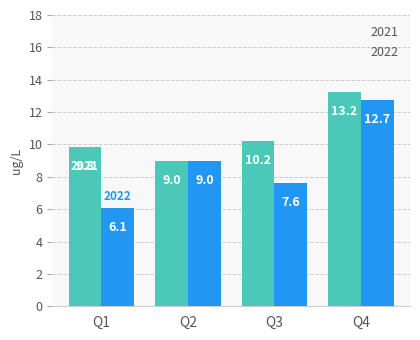

The value of 2021 at Q4 is 17.8. True or false?

False